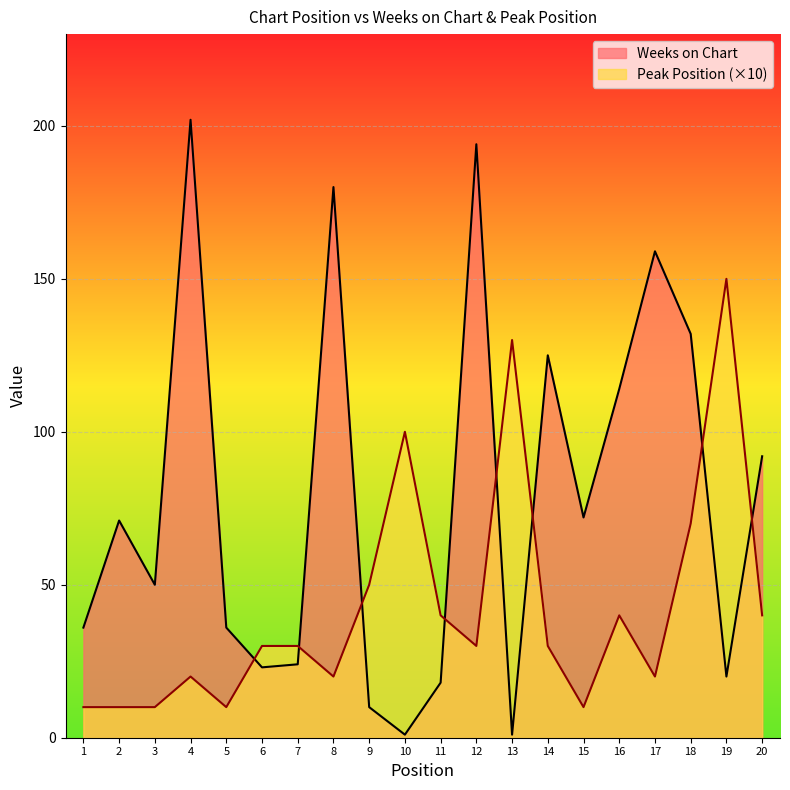

At which category does the chart reach its minimum across all series?

10